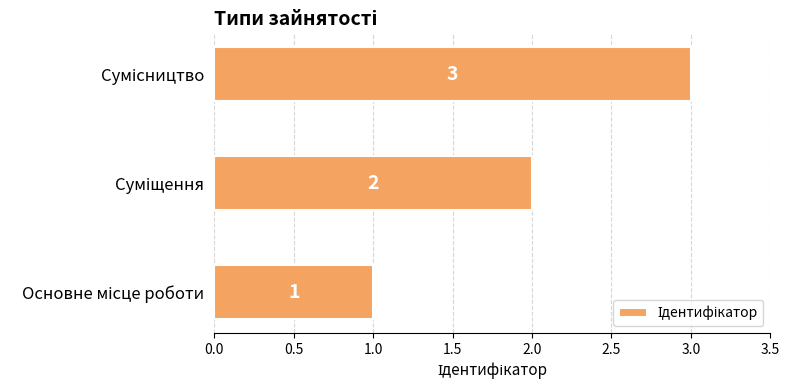

Count the values in the range 1 to 3.

3